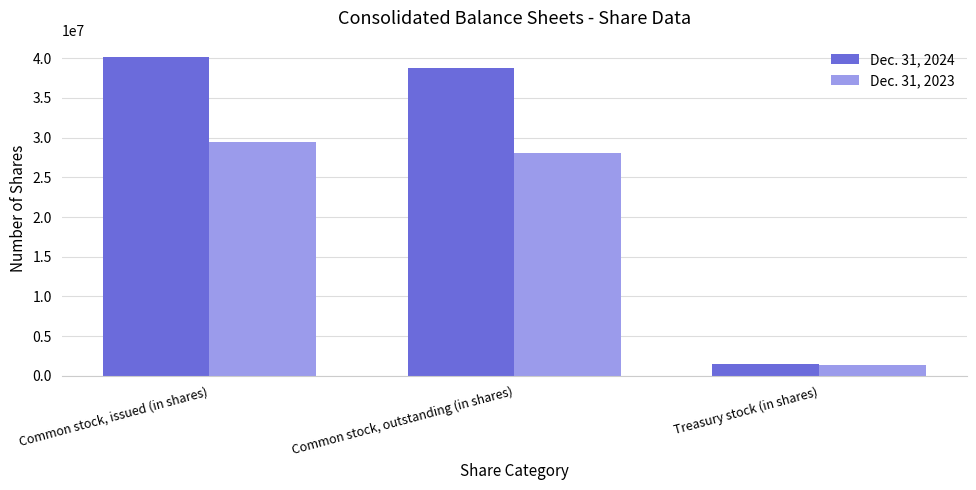

What are all the series names shown in the legend?

Dec. 31, 2024, Dec. 31, 2023